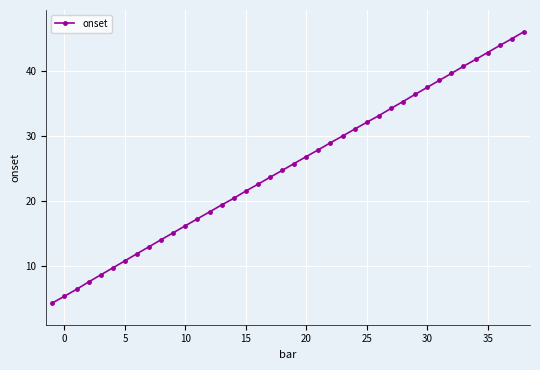

What is the difference between the maximum and minimum values?

41.7